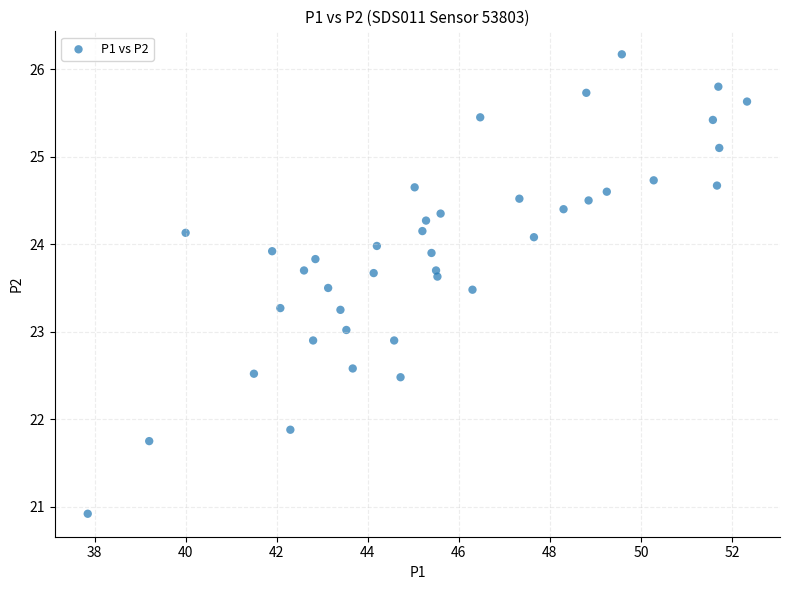

What is the range of X values (max minus min)?

14.5